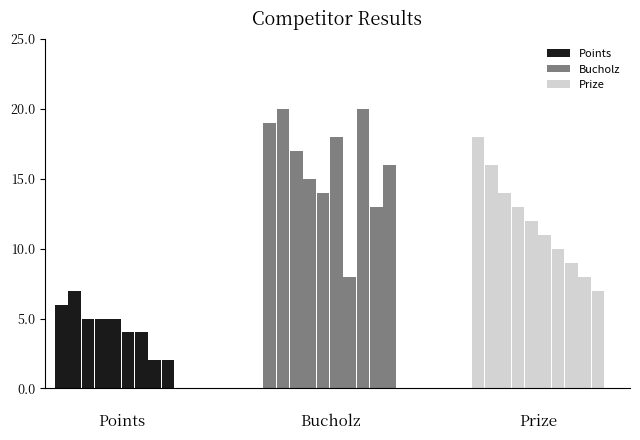

Reading left to right, transcribe all the data shown in this chart.

Points: 0=6	1=7	2=5	3=5	4=5	5=4	6=4	7=2	8=2	9=0
Bucholz: 0=19	1=20	2=17	3=15	4=14	5=18	6=8	7=20	8=13	9=16
Prize: 0=18	1=16	2=14	3=13	4=12	5=11	6=10	7=9	8=8	9=7